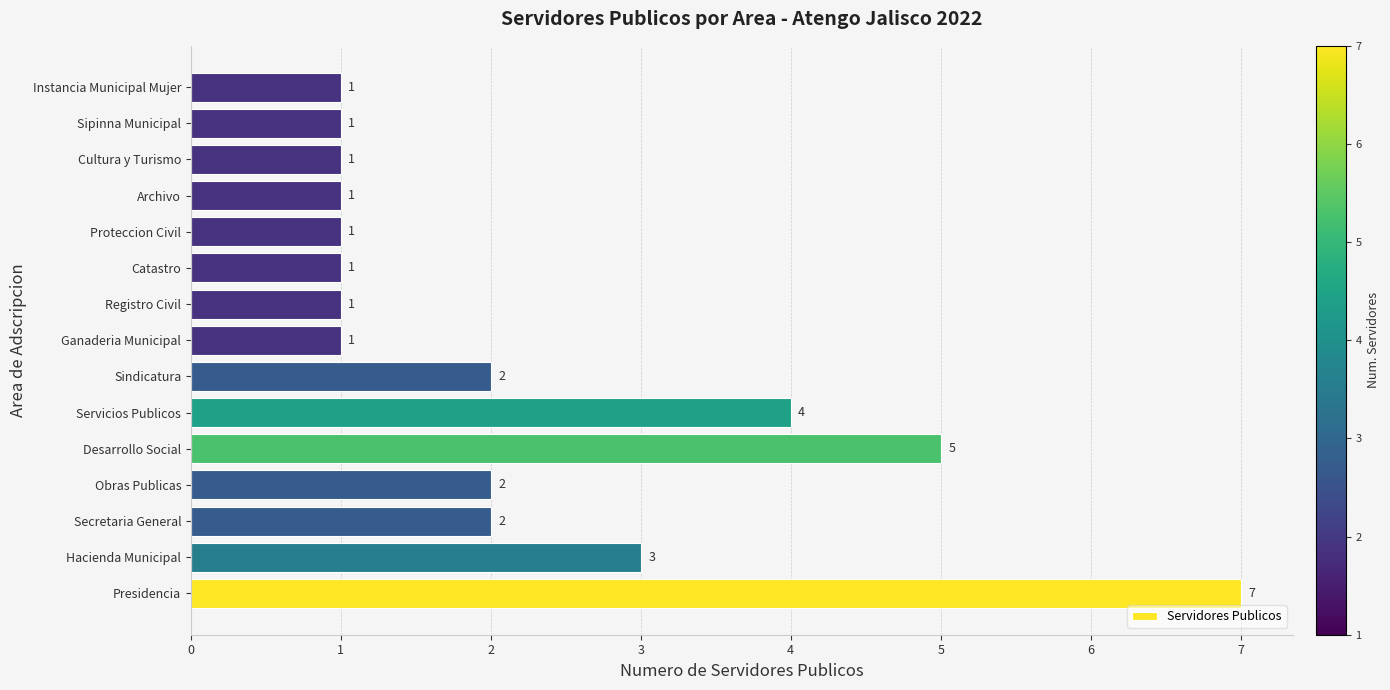

Reading top to bottom, transcribe all the data shown in this chart.

1	1	1	1	1	1	1	1	2	4	5	2	2	3	7